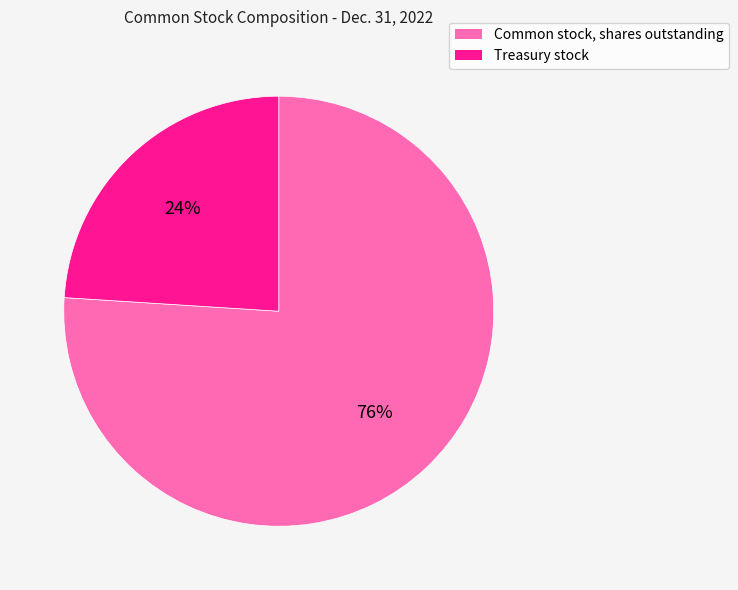

Which has a higher value, Treasury stock or Common stock, shares outstanding?

Common stock, shares outstanding